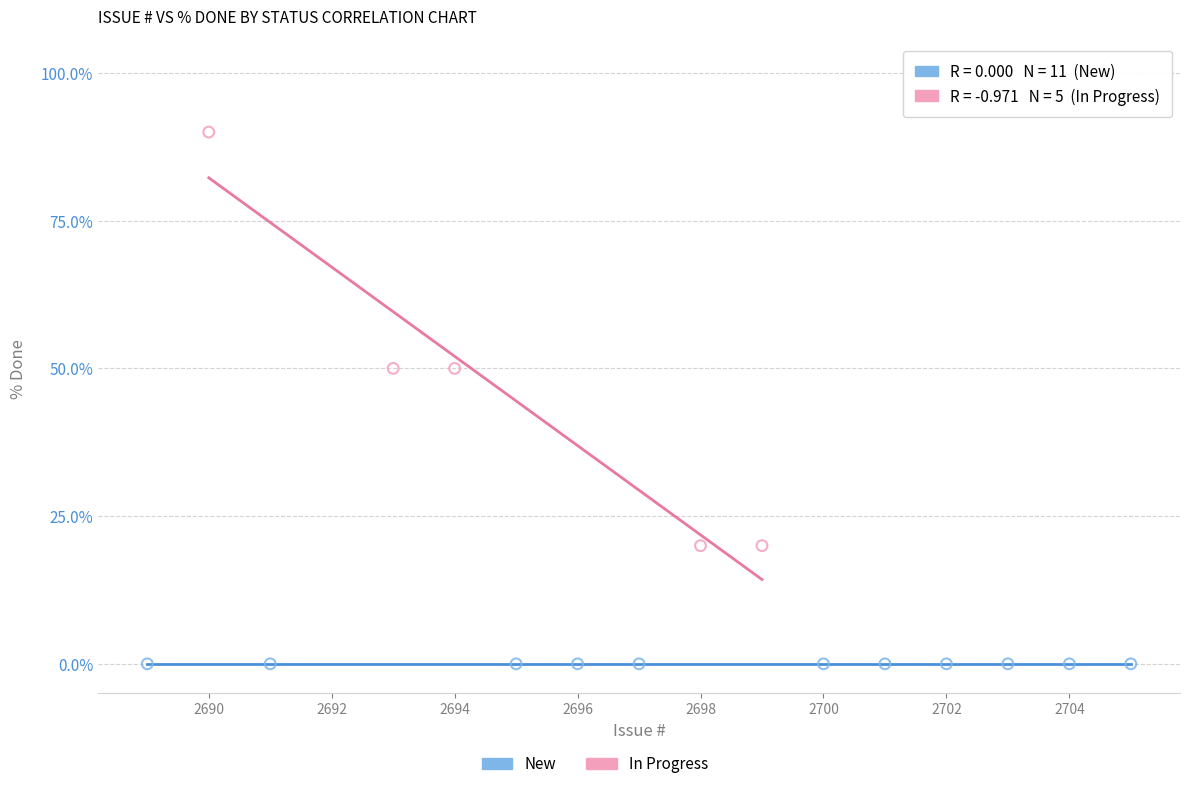

Which series contains the highest Y value?

In Progress